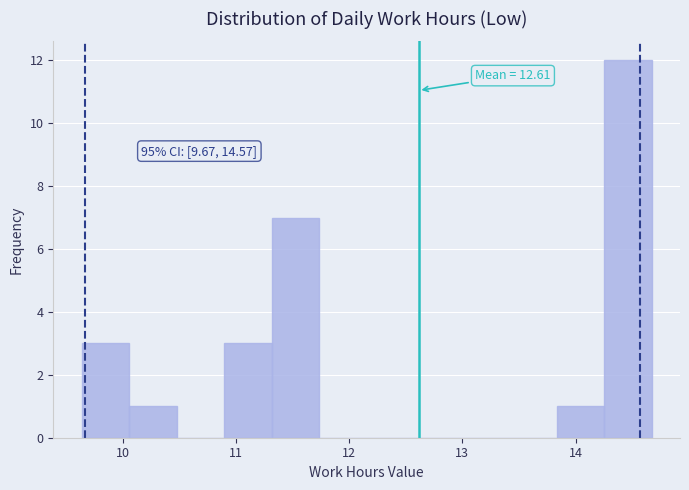

Over which range of the x-axis is the bar tallest?

14.3 to 14.7